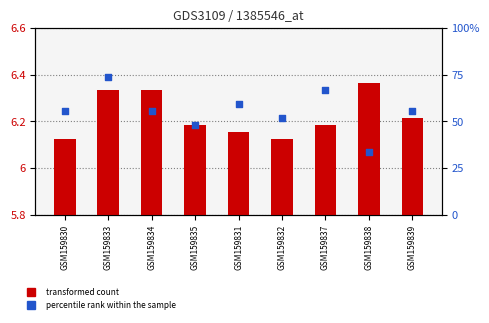

Which series contains the highest Y value?

percentile rank within the sample